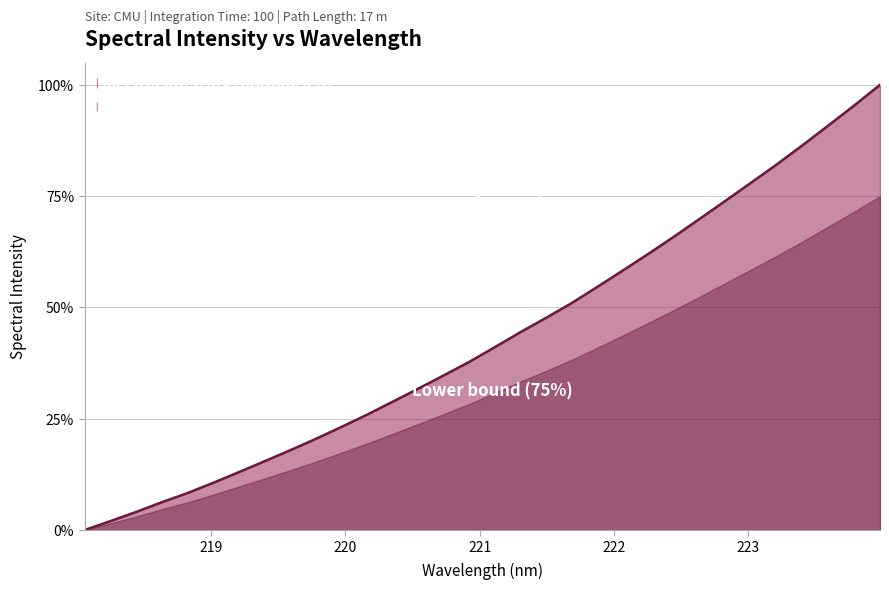

What is the greatest value displayed?

1.0